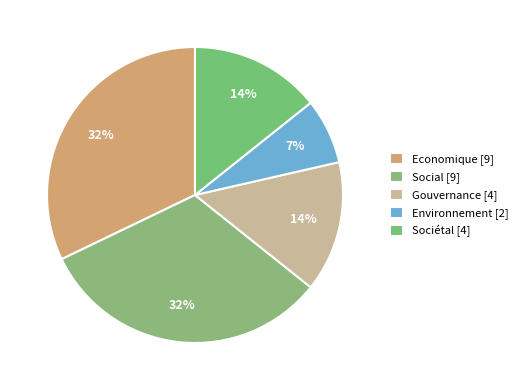

Count the number of slices in the pie.

5